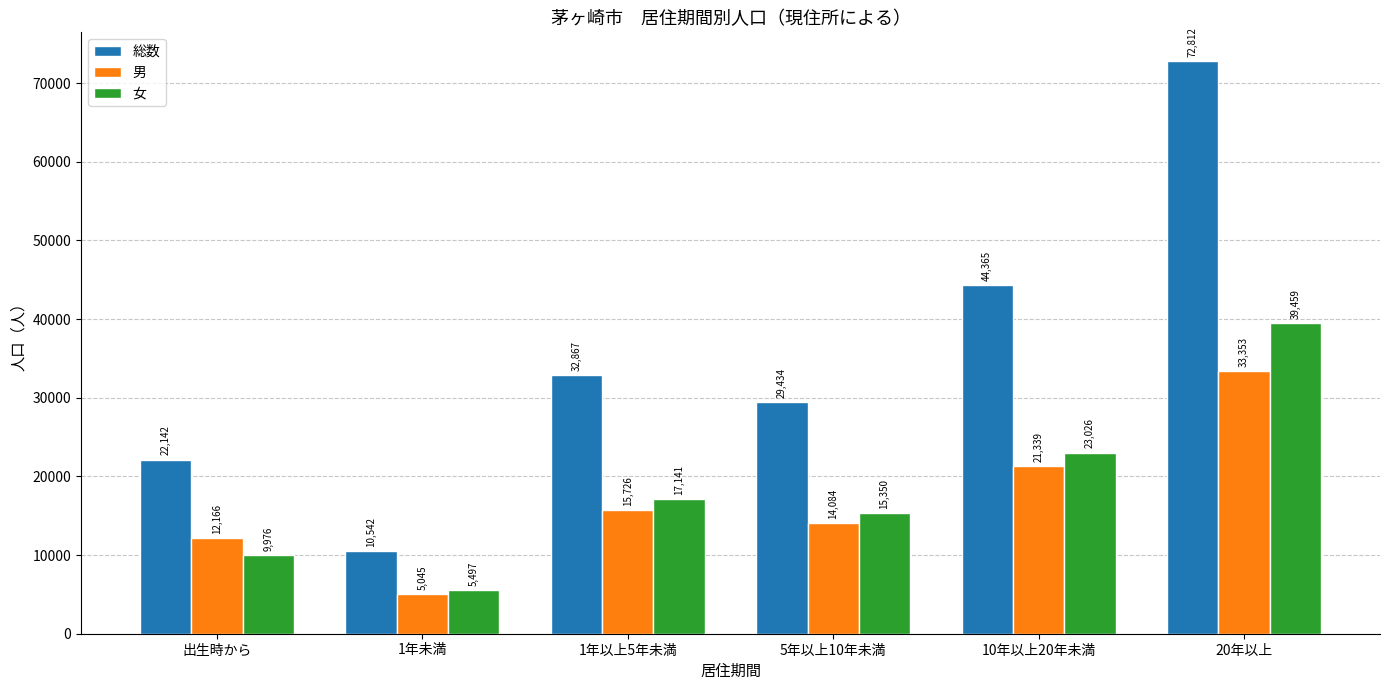

What are all the series names shown in the legend?

総数, 男, 女